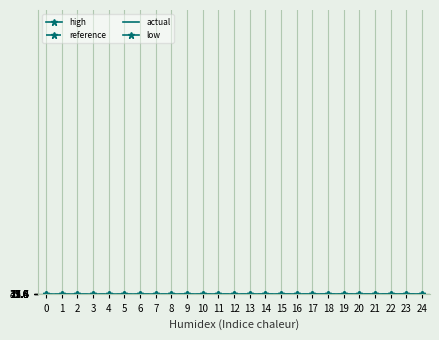

Rank the series by their maximum value, from lowest to highest.

low, actual, reference, high